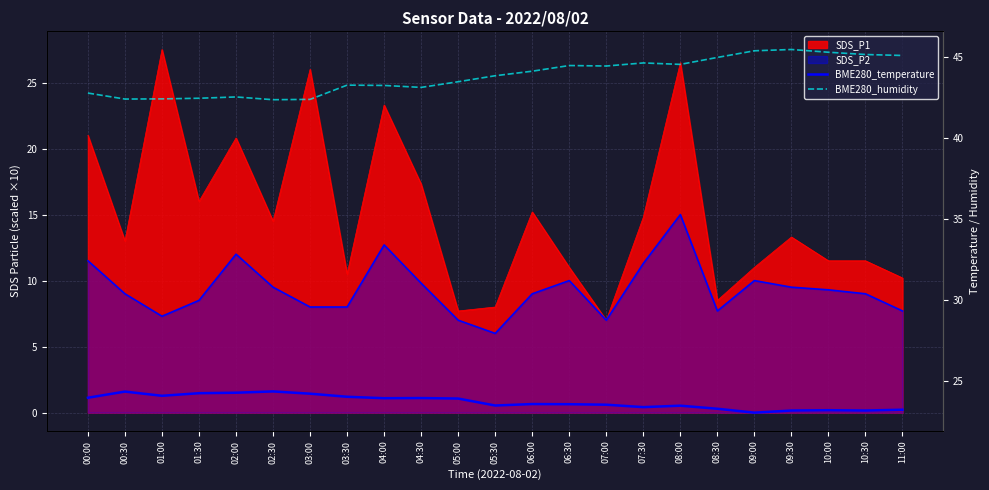

What position from the left is 03:30?

8